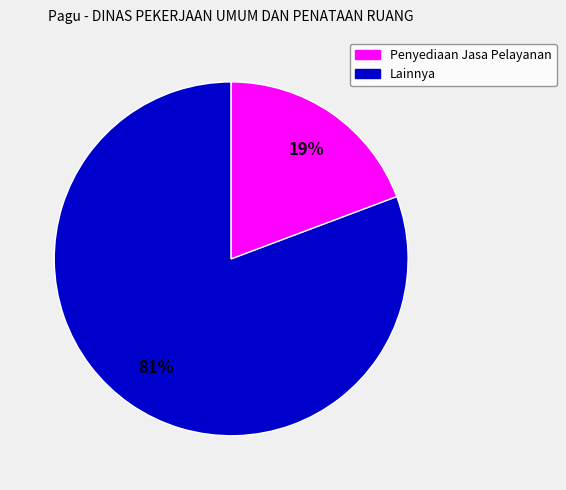

What is the largest slice in the pie chart?

Penyediaan Jasa Pelayanan